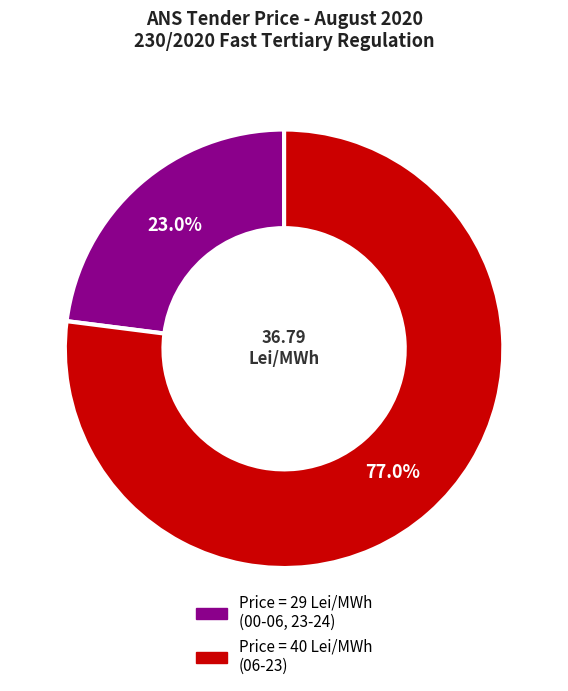

What is the ratio of the value at Price = 29 Lei/MWh (00-06, 23-24) to the value at Price = 40 Lei/MWh (06-23)?

0.3